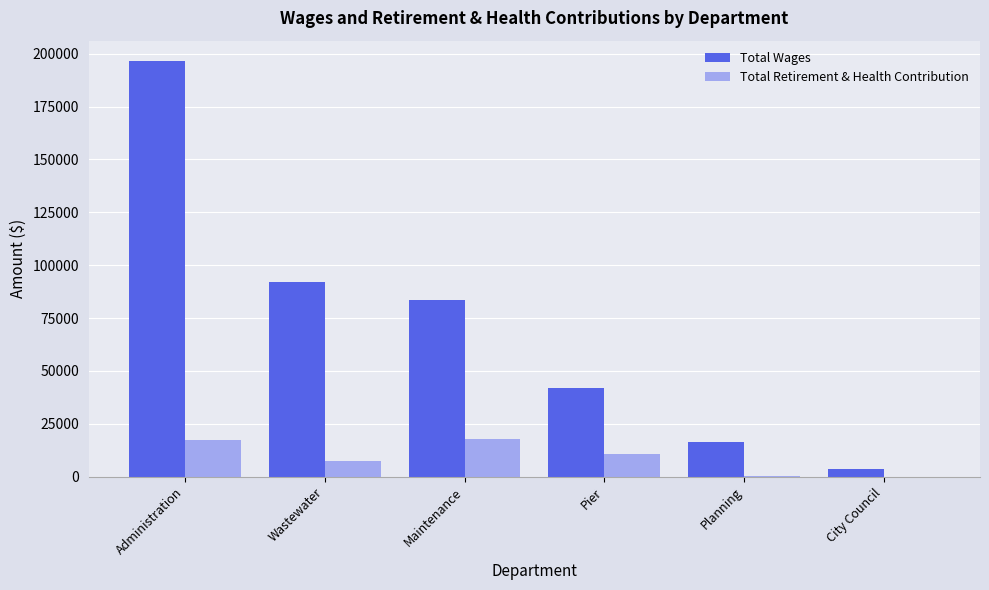

Between Maintenance and City Council, which series saw the biggest shift?

Total Wages